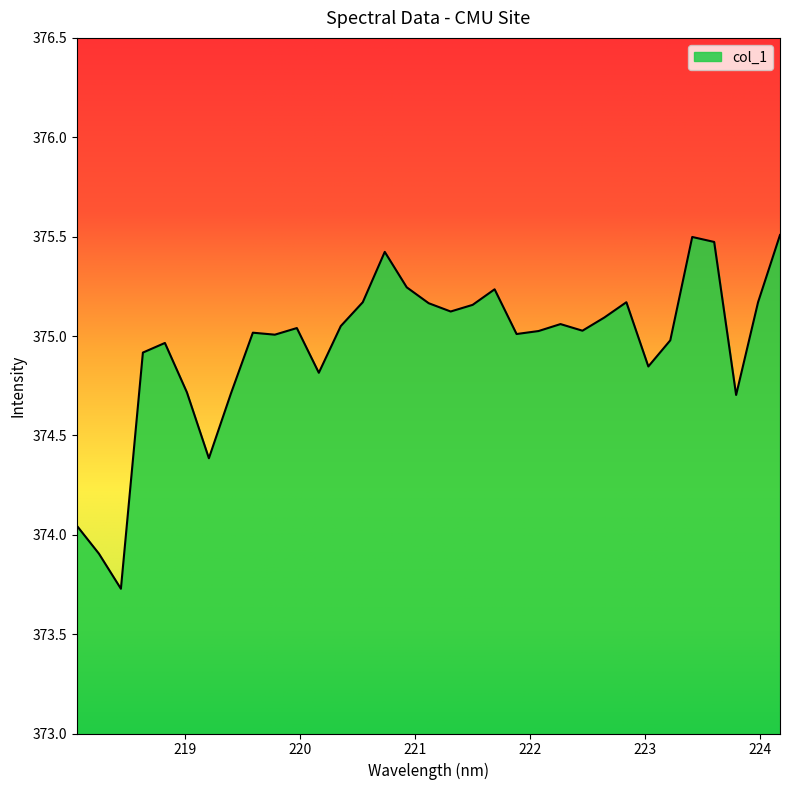

What is the smallest value displayed?

373.7